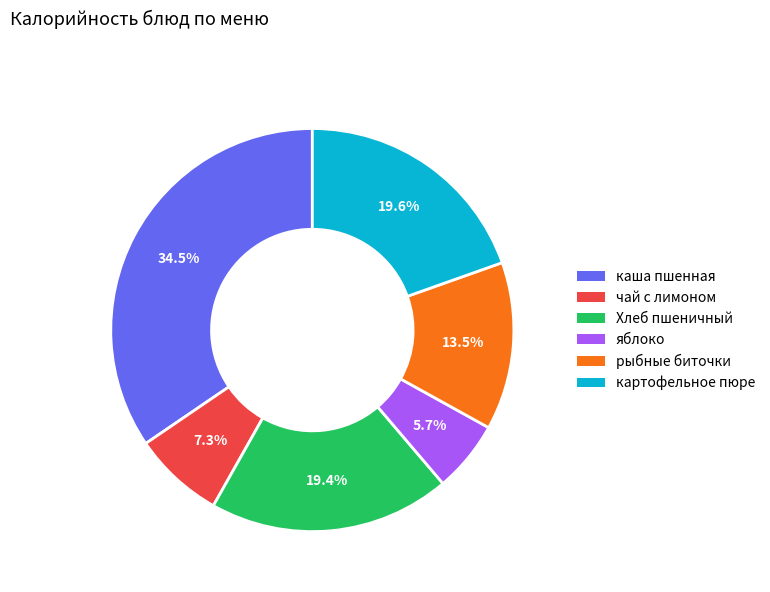

To the nearest percent, what is the difference between the largest and smallest slice percentages?

29%